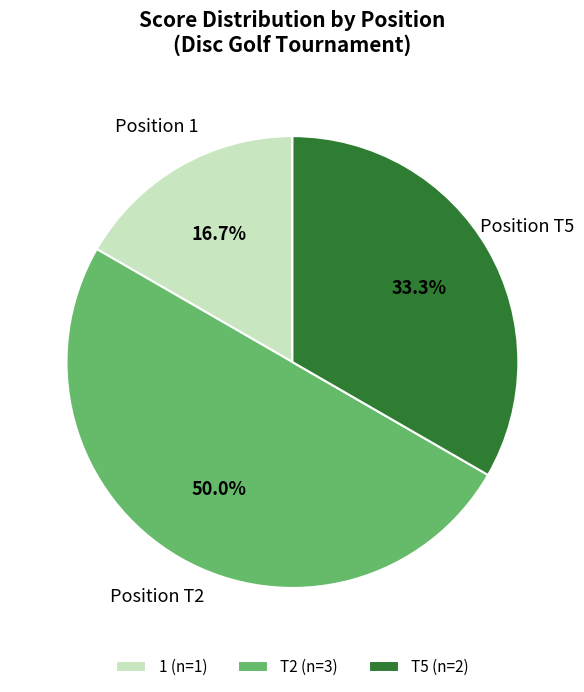

Does T5 (n=2) account for over 50% of the chart?

No